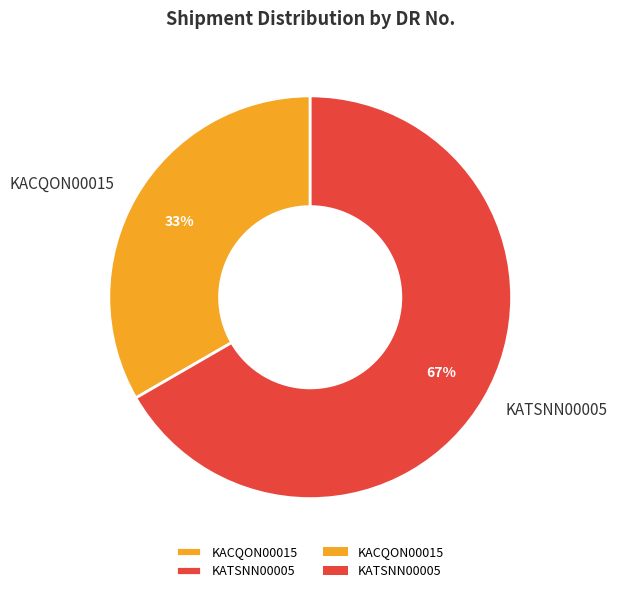

Is there any slice that represents more than half of the pie?

Yes